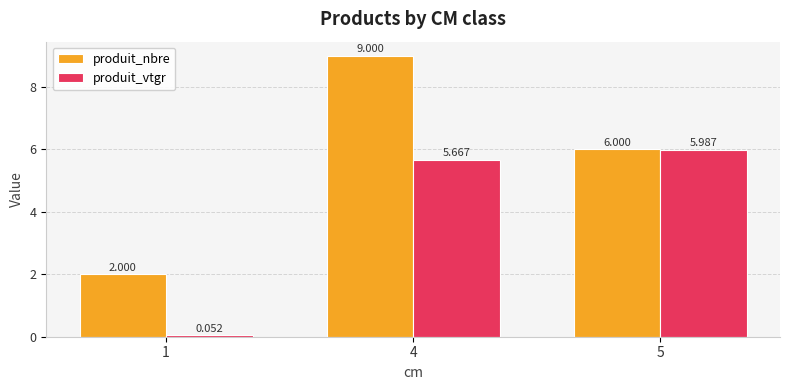

Which series has the widest spread of values?

produit_nbre